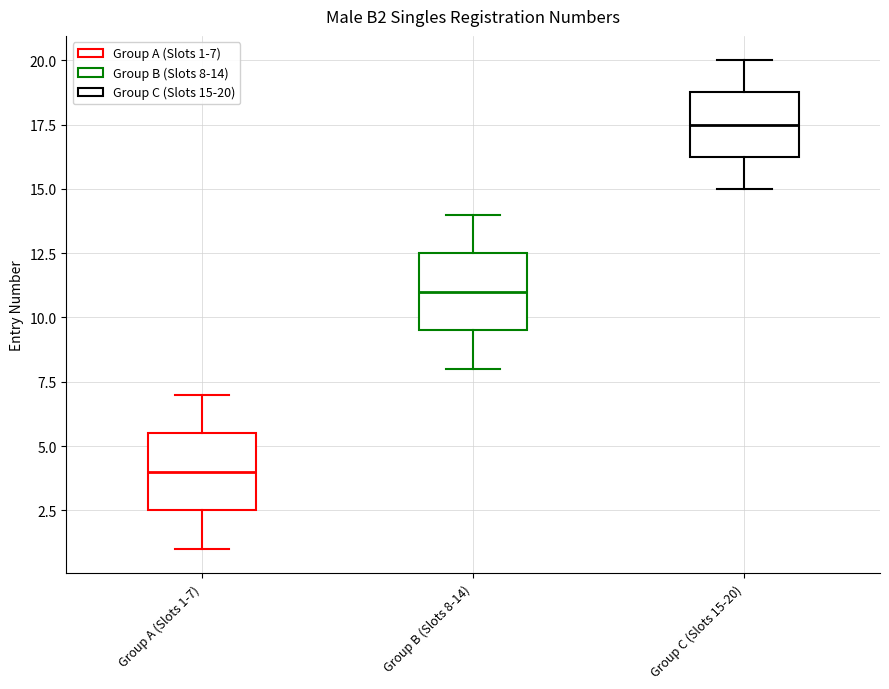

Where is the upper edge of the box for Group C (Slots 15-20) on the y-axis? The values are not printed on the chart, so give them approximately, as read against the axis.

19.0